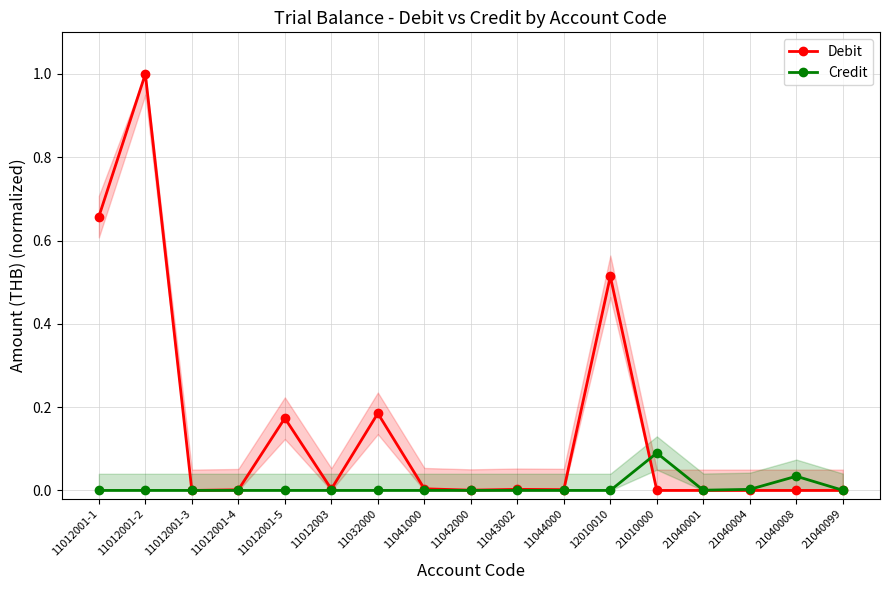

At which category is the sum across all series the highest?

11012001-2